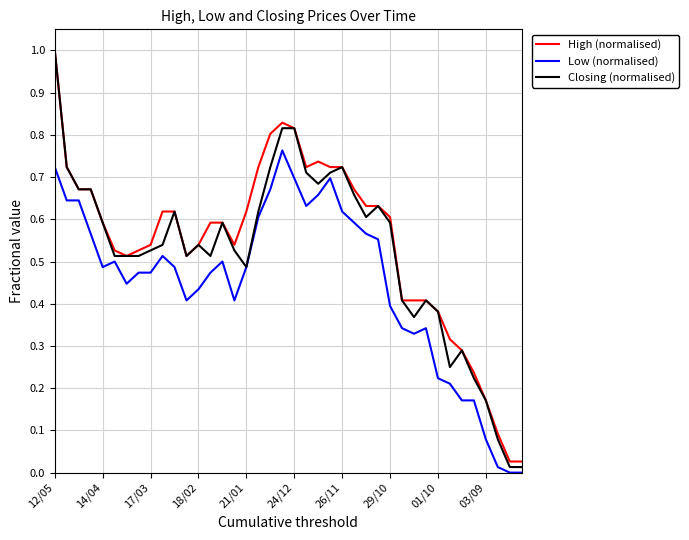

What is the sum of all Closing (normalised) values?

20.9